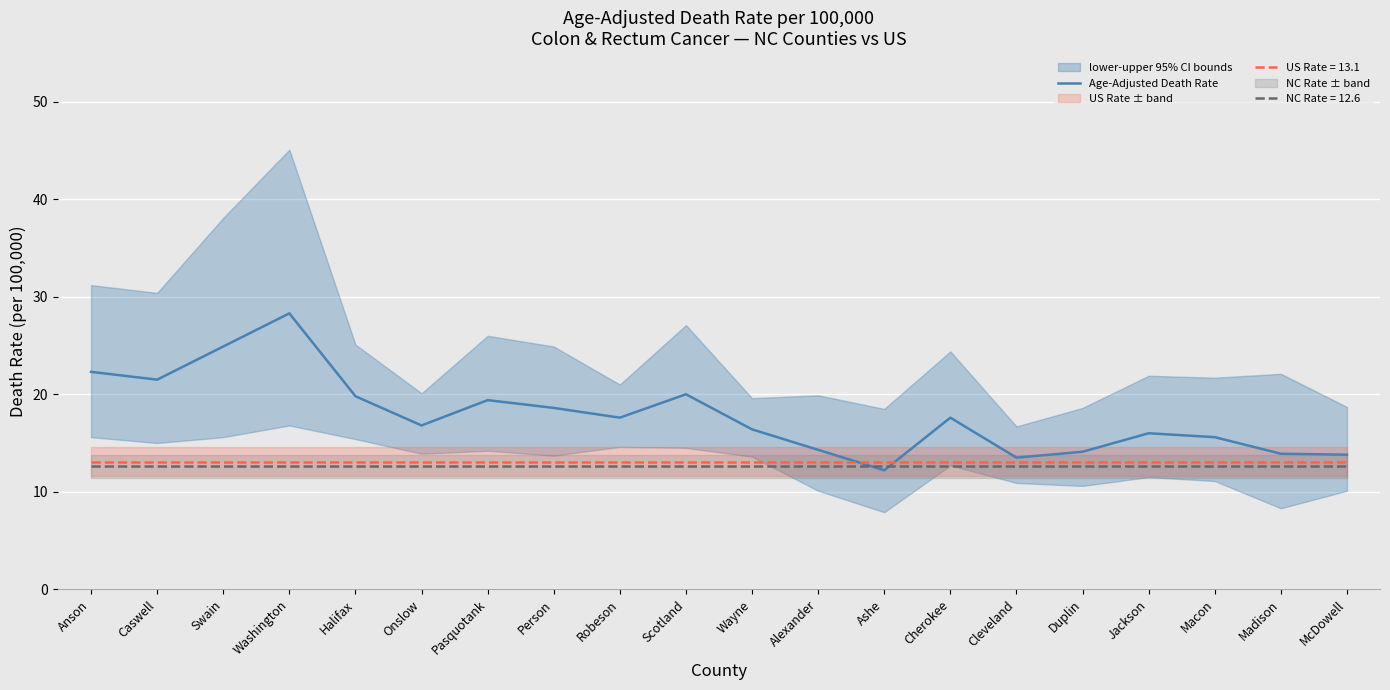

Which category has the highest value across all series?

Washington